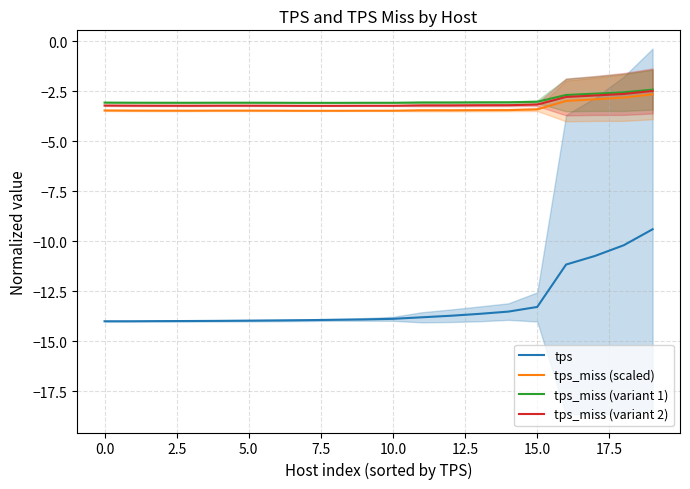

What is the highest value of the tps_miss (variant 2) series?

-2.5